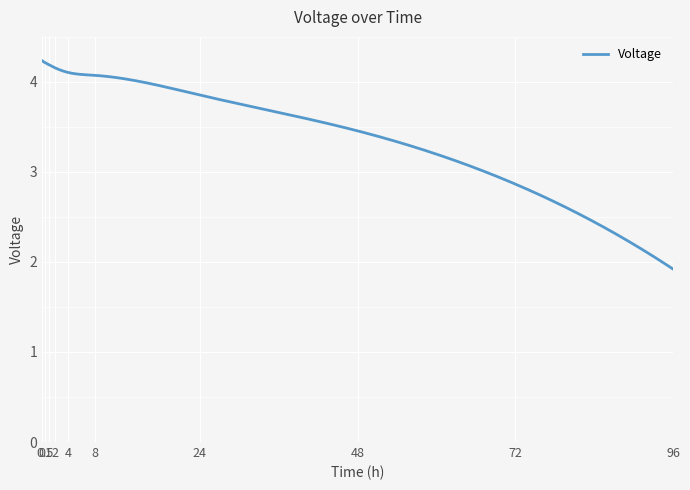

What is the minimum value shown in the chart?

1.9